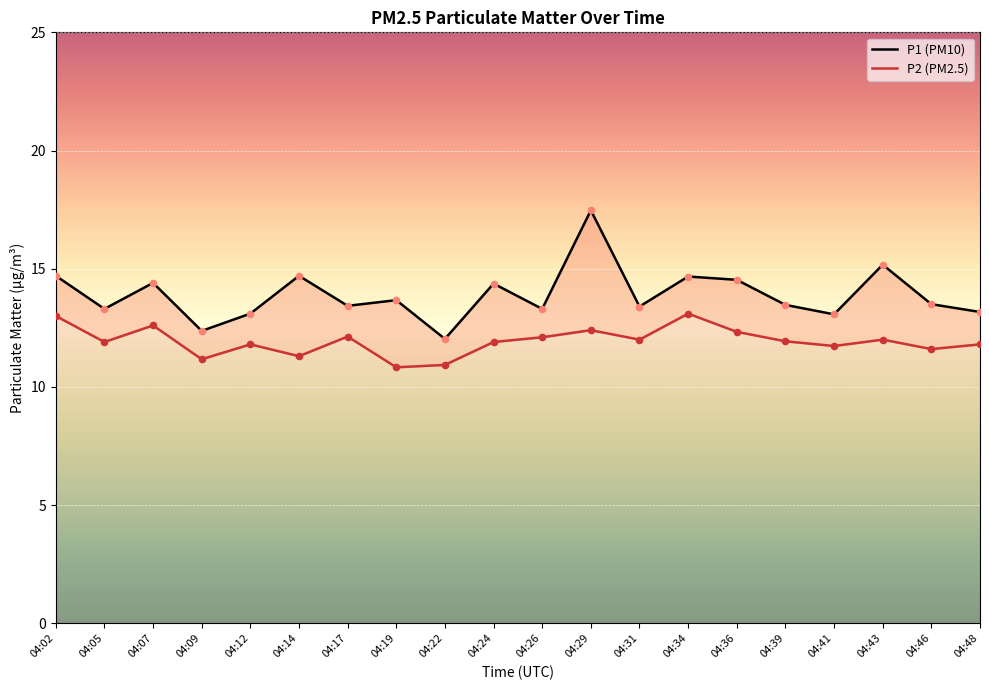

Is the value of P2 (PM2.5) at 04:05 greater than the value of P1 (PM10) at 04:19?

No